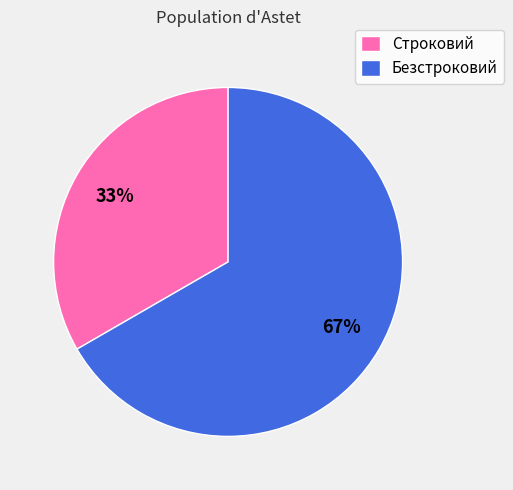

True or false: Строковий accounts for 26% of the total.

False